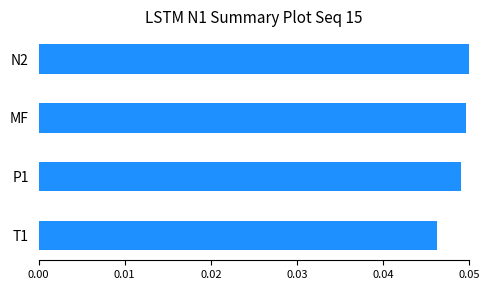

How many bars are there in total?

4